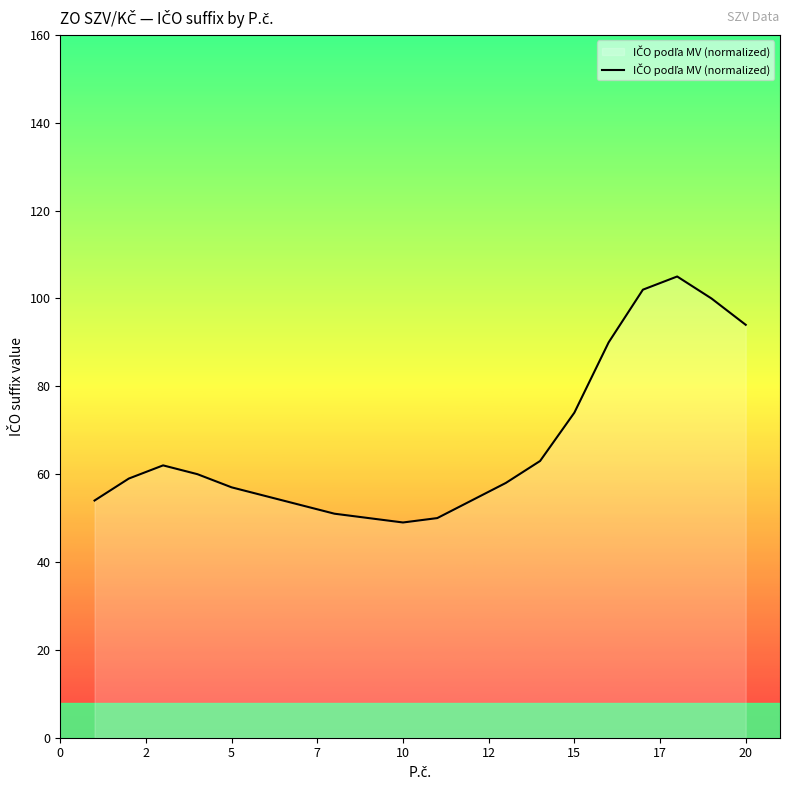

How many lines are shown in the chart?

1